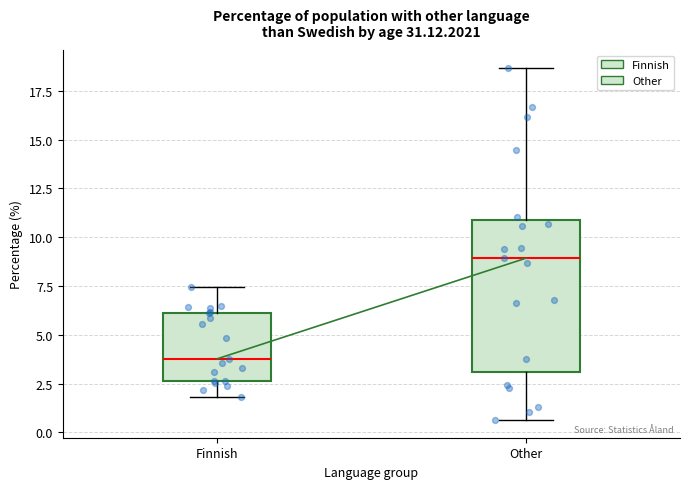

Which box's median line is the highest?

Other